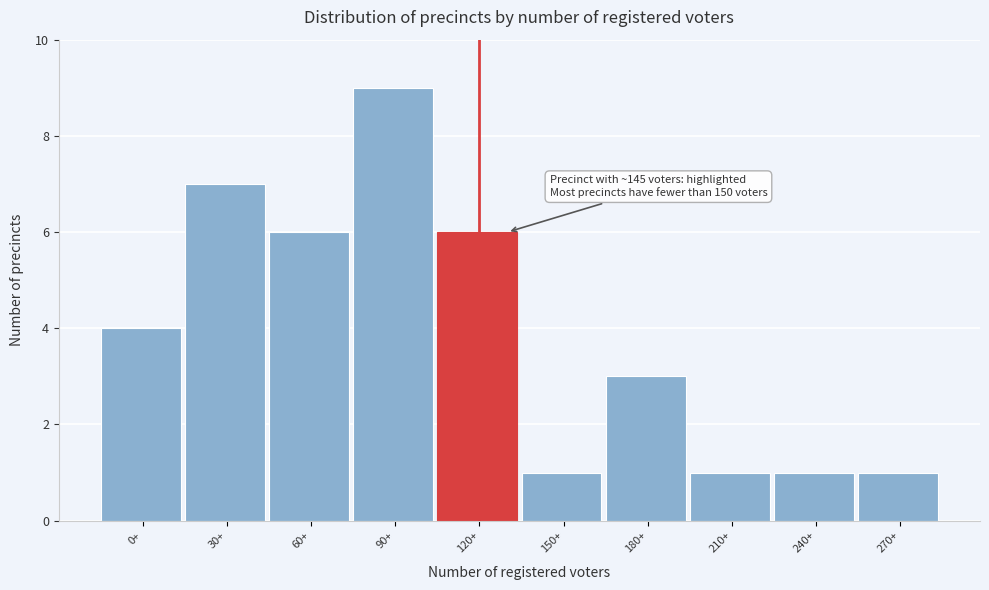

Reading left to right, list all the values displayed in this chart.

0+=4	30+=7	60+=6	90+=9	120+=6	150+=1	180+=3	210+=1	240+=1	270+=1